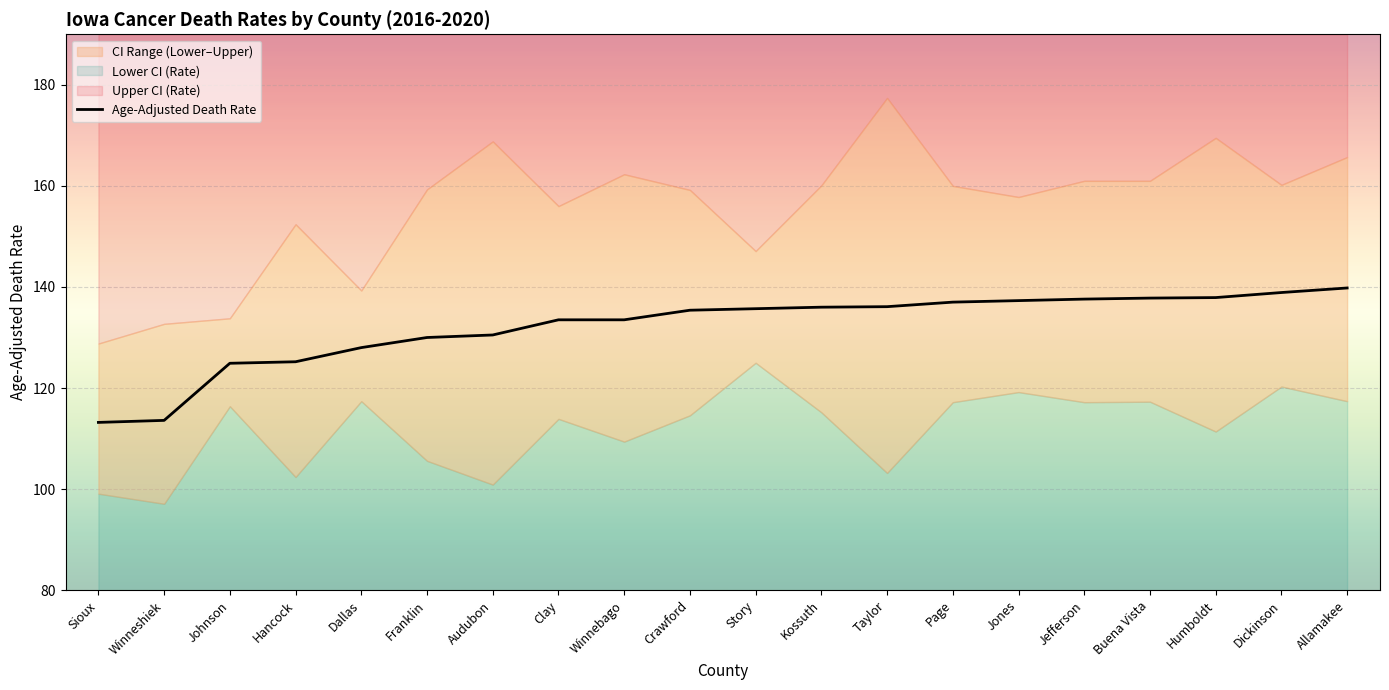

At which label does the data first exceed 135?

Crawford